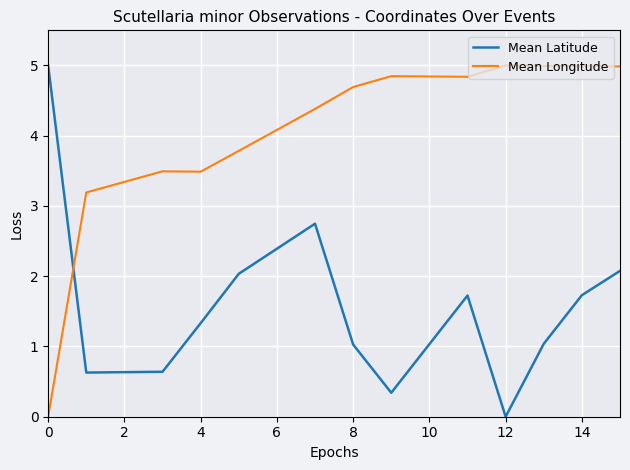

What is the maximum value shown in the chart?

5.0